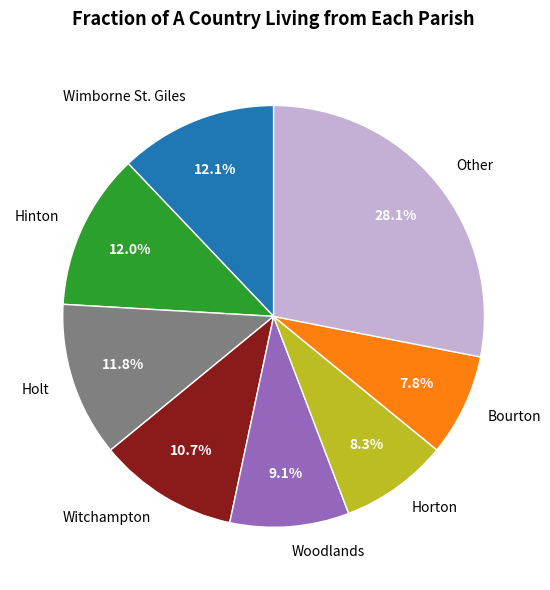

Count the number of slices in the pie.

8